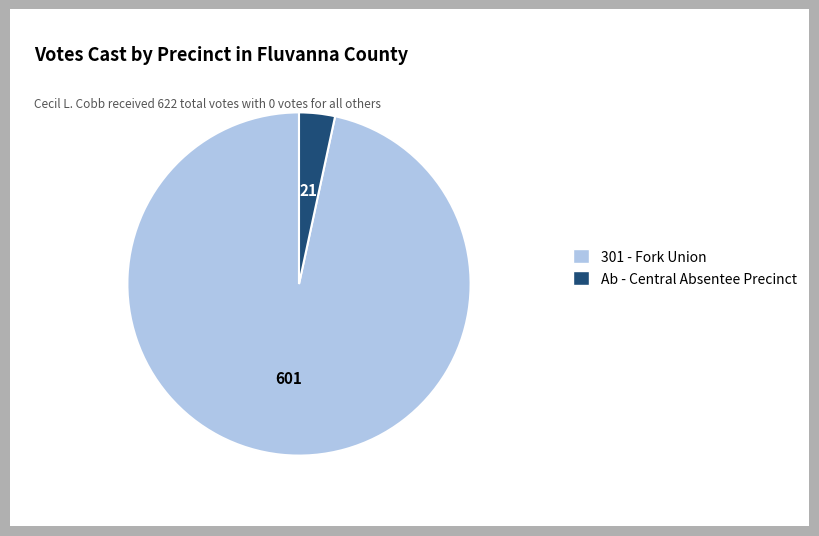

Is there a majority slice in this chart?

Yes